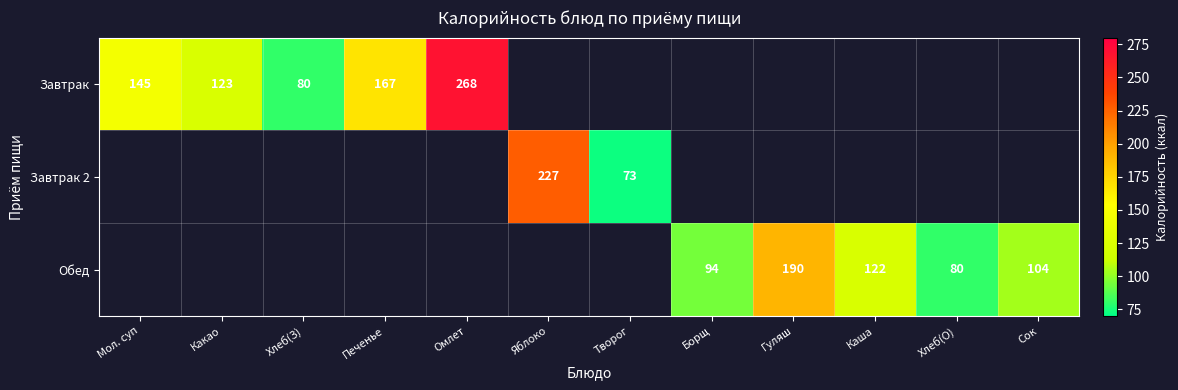

The value of Завтрак at Печенье is 253. True or false?

False